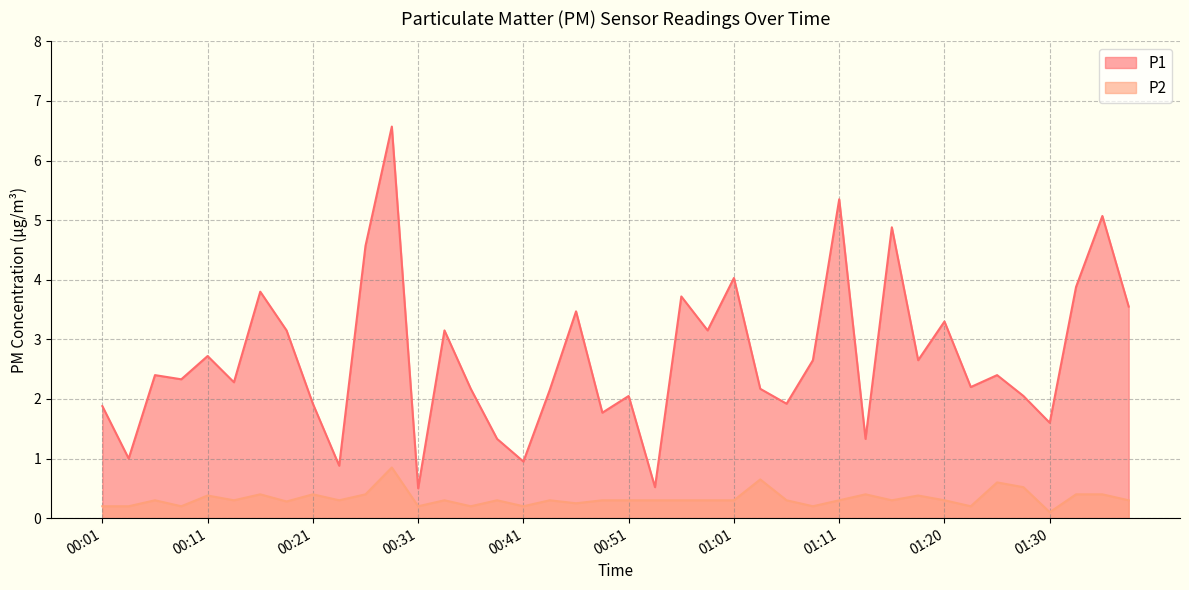

Does the chart display data point markers on the line(s)?

No